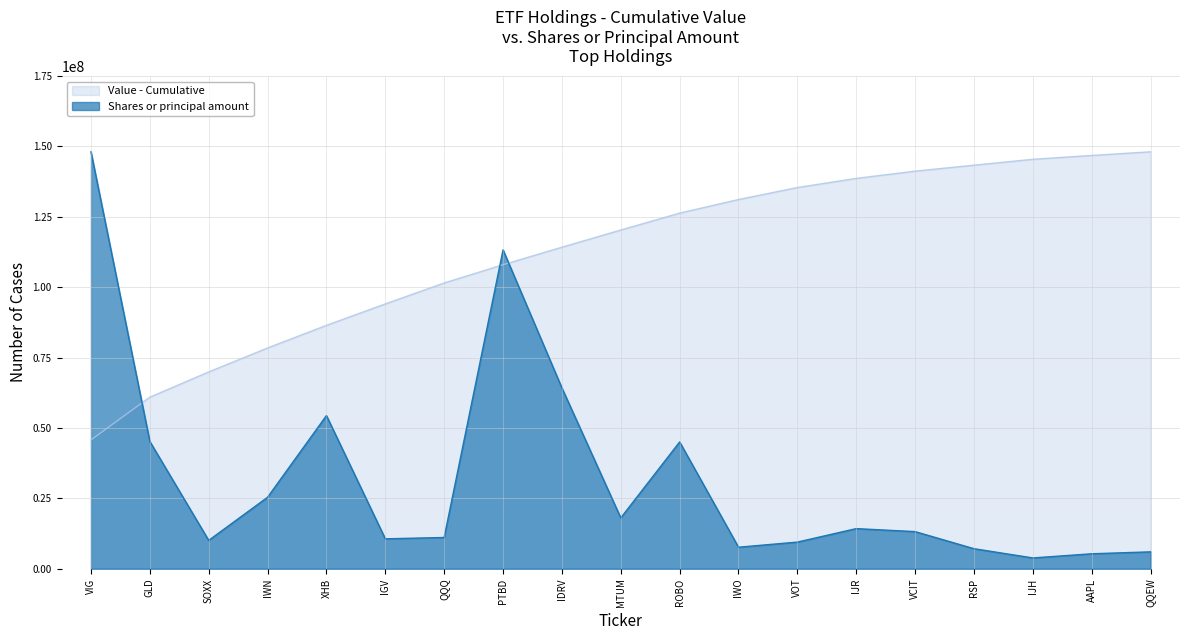

What is the change in value from SOXX to IWN?

+15316158.5